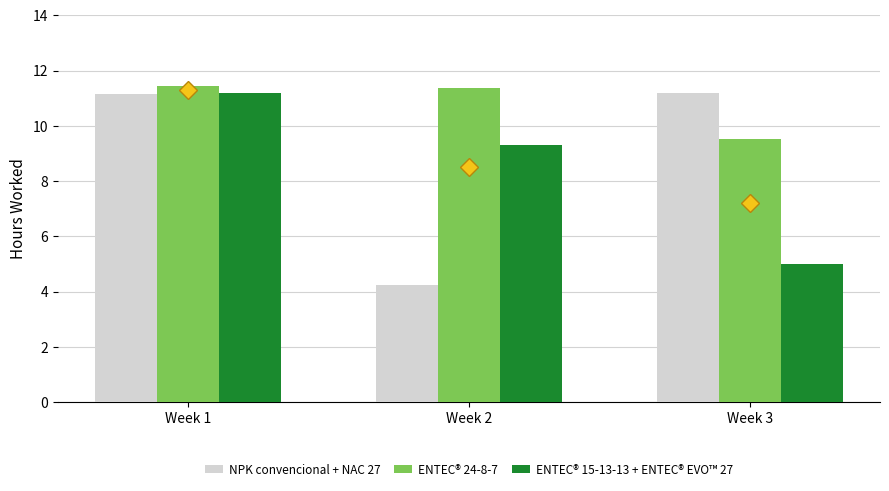

What is the smallest value displayed?

4.2